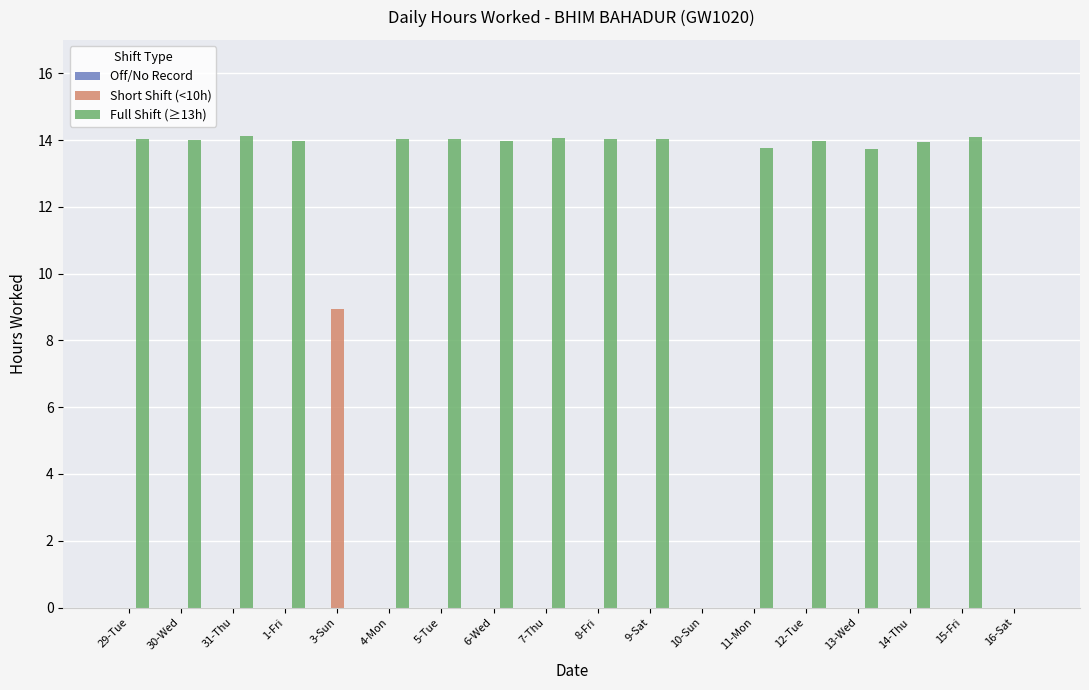

Which series changed the most between 1-Fri and 16-Sat?

Full Shift (≥13h)